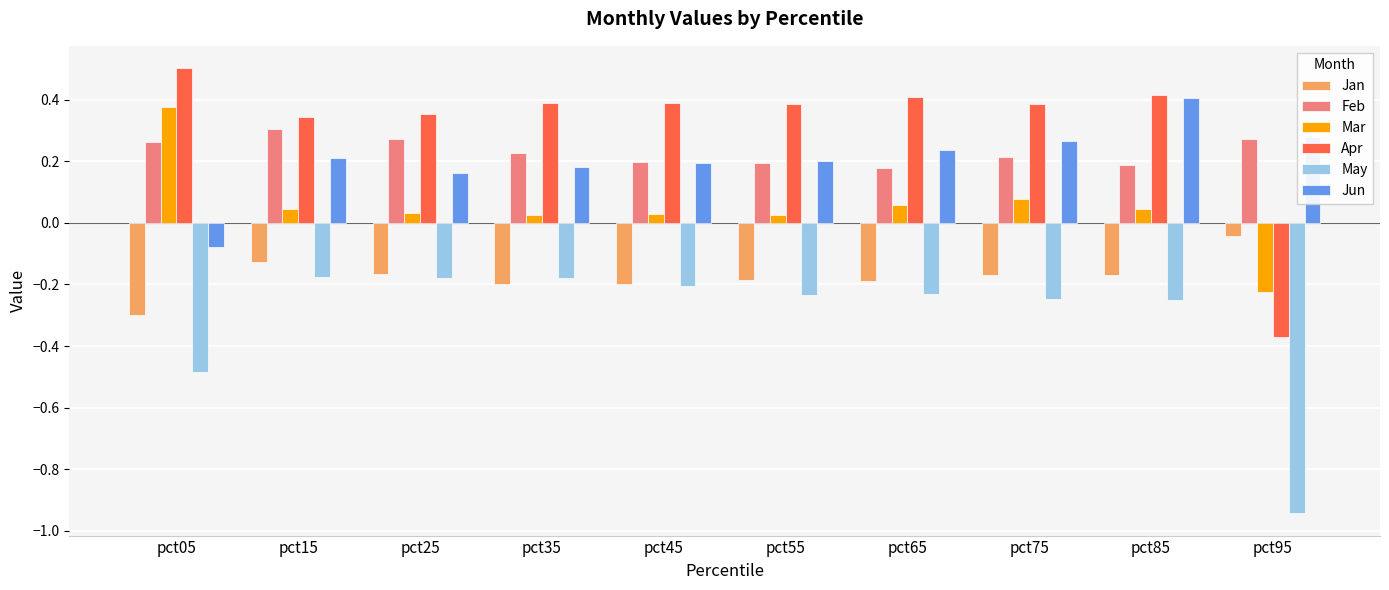

Which series changed the most between pct05 and pct75?

Jun